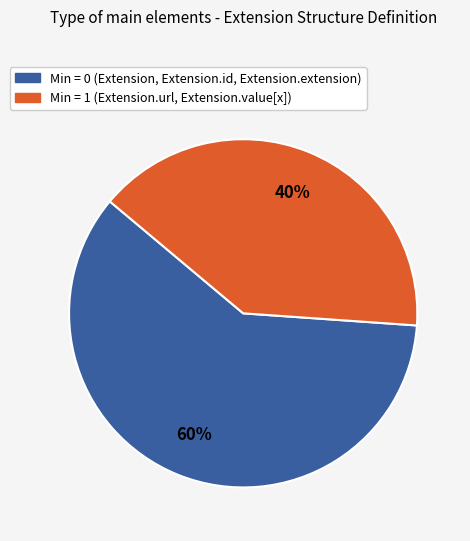

Does any single category account for the majority?

Yes